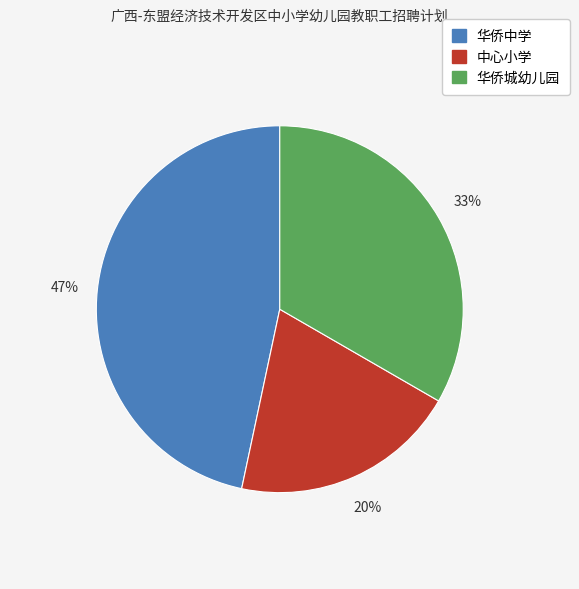

How many segments does this pie chart have?

3